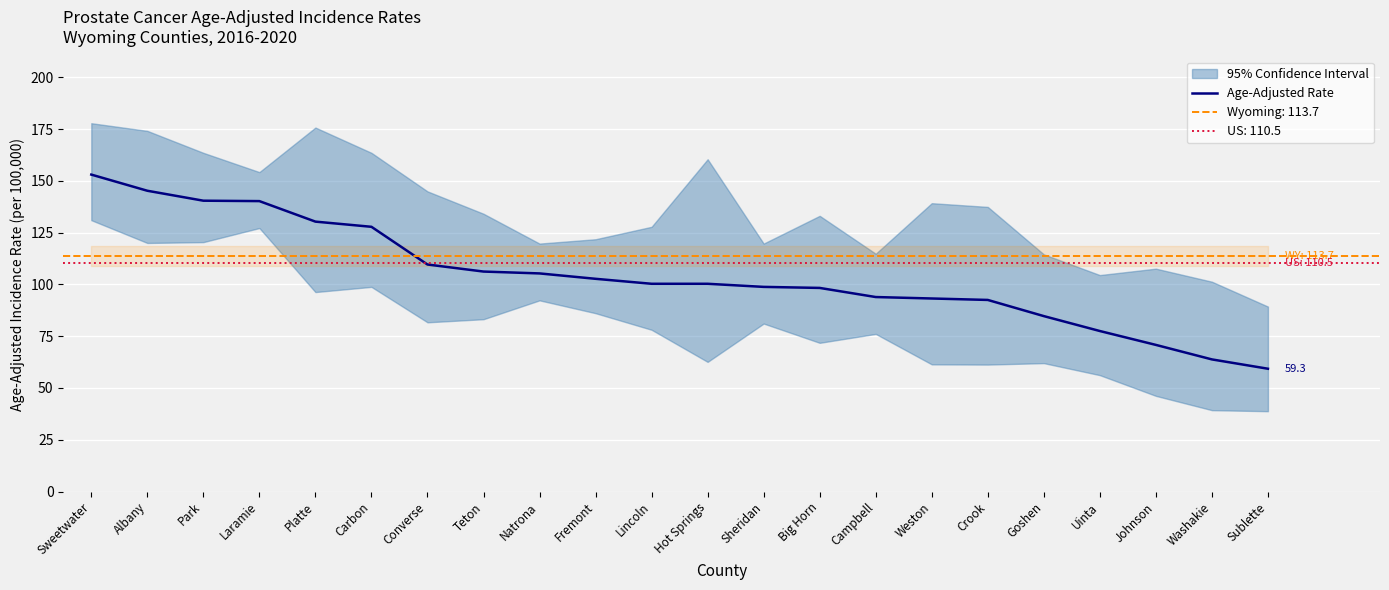

List the labels in order of value, largest first.

Sweetwater, Albany, Park, Laramie, Platte, Carbon, Converse, Teton, Natrona, Fremont, Lincoln, Hot Springs, Sheridan, Big Horn, Campbell, Weston, Crook, Goshen, Uinta, Johnson, Washakie, Sublette